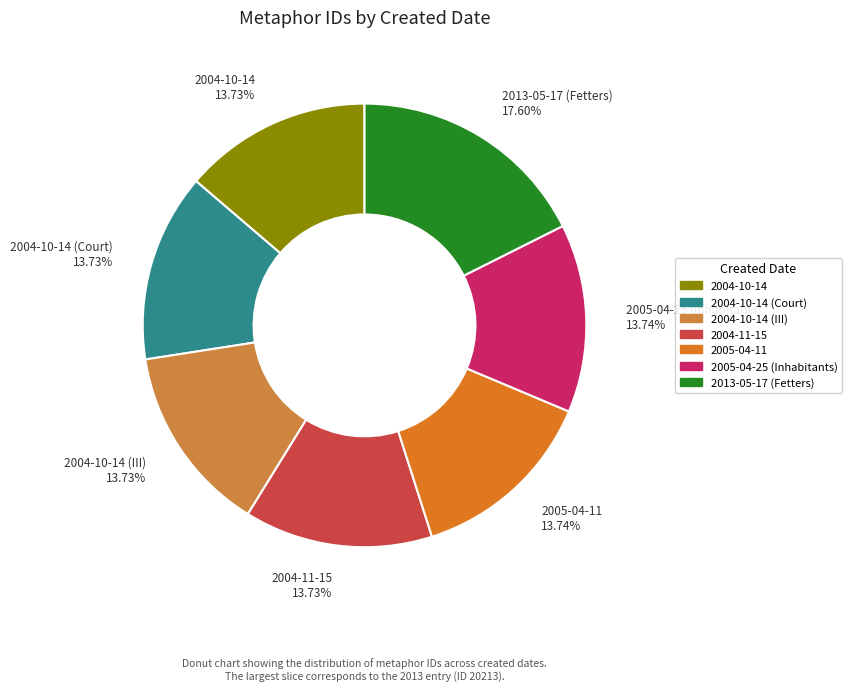

To the nearest percent, what is the average slice percentage?

14%